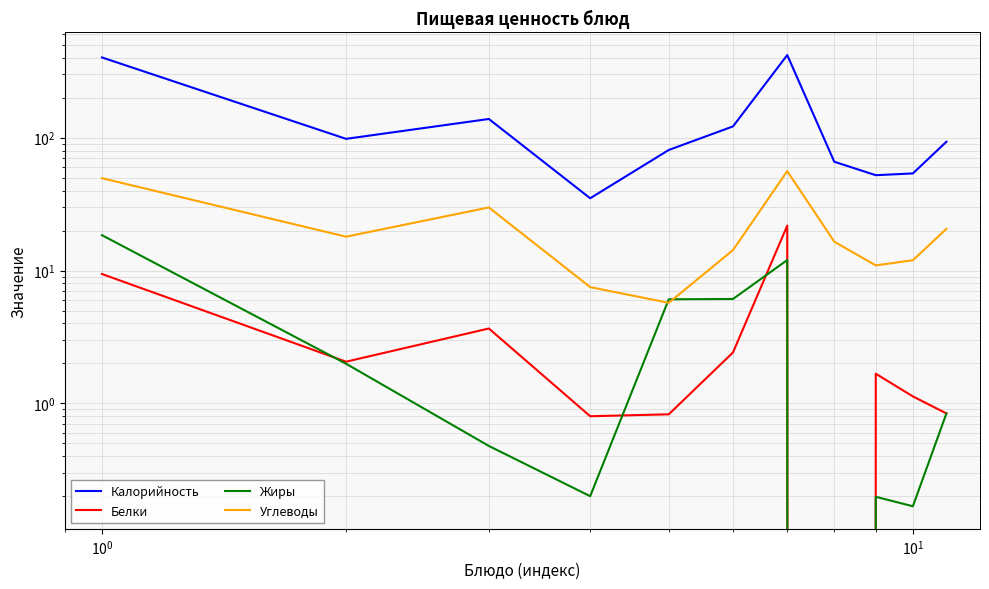

Which series has the widest spread of values?

Калорийность